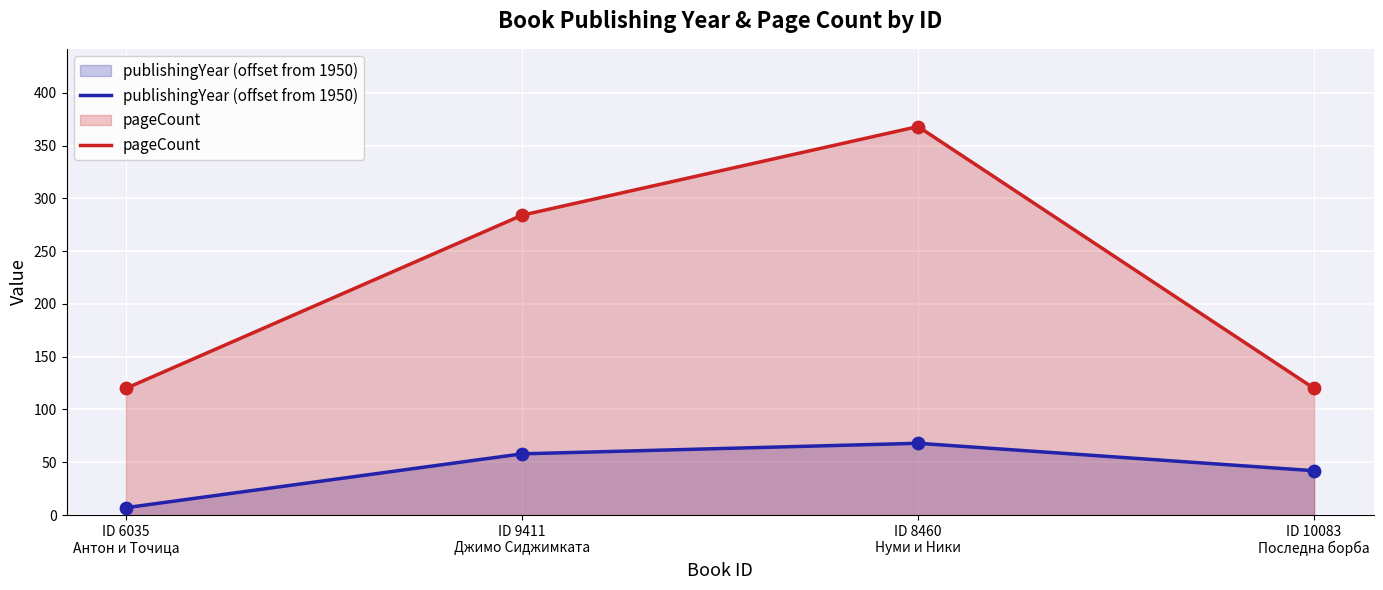

Which series has the largest Y range (max minus min)?

pageCount